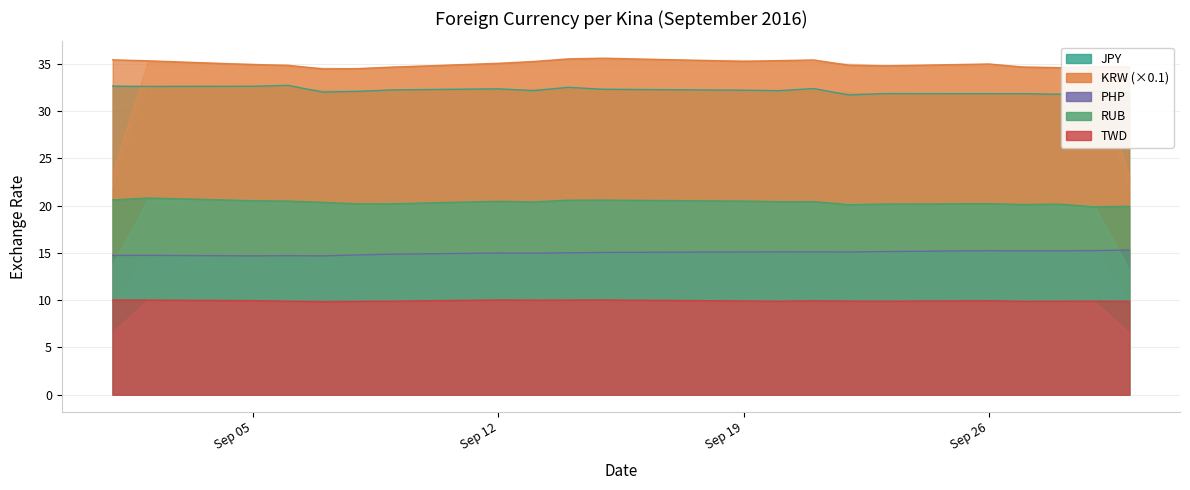

In JPY, how many points are higher than both neighbors (excluding endpoints)?

6